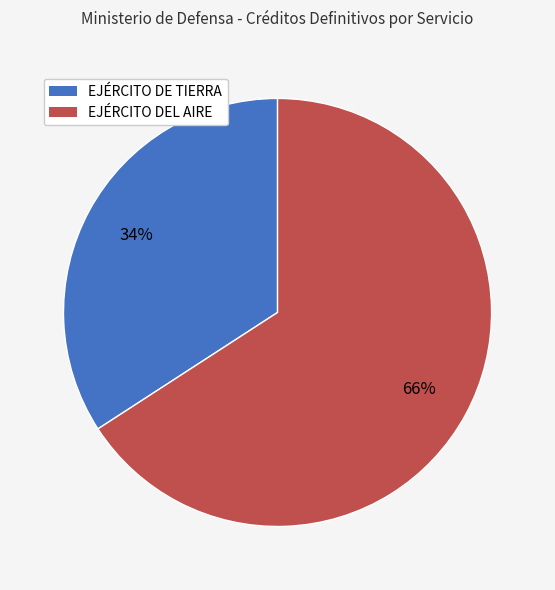

Which slice represents more than half of the pie?

EJÉRCITO DEL AIRE